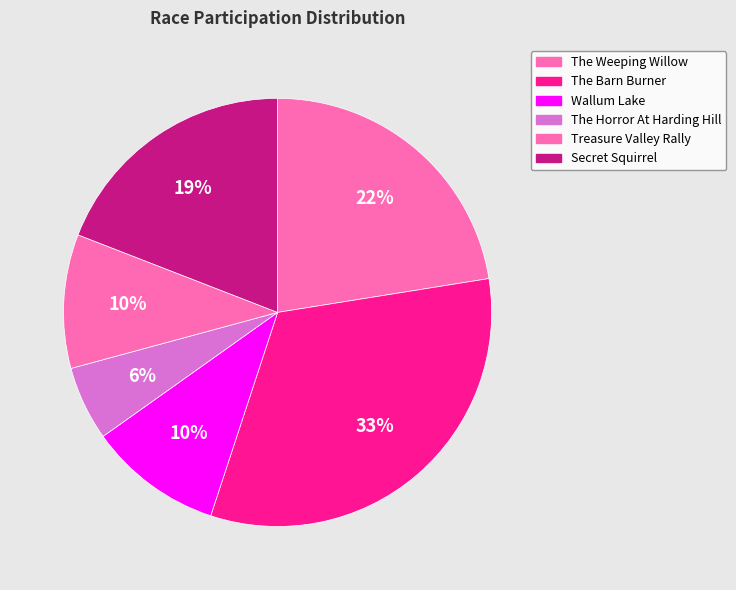

Which slice is the largest?

The Barn Burner